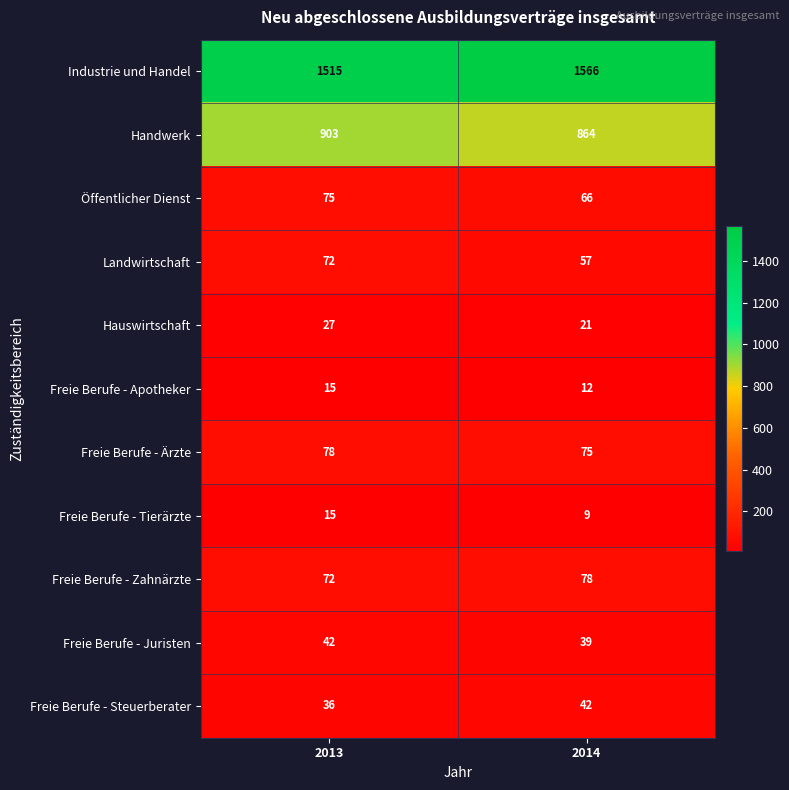

Which series has the largest total across all categories?

Industrie und Handel